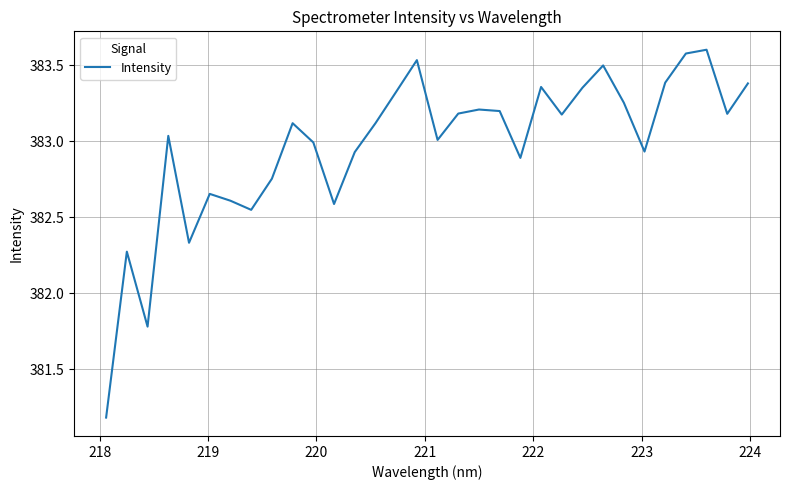

What is the difference between the maximum and minimum values?

2.4